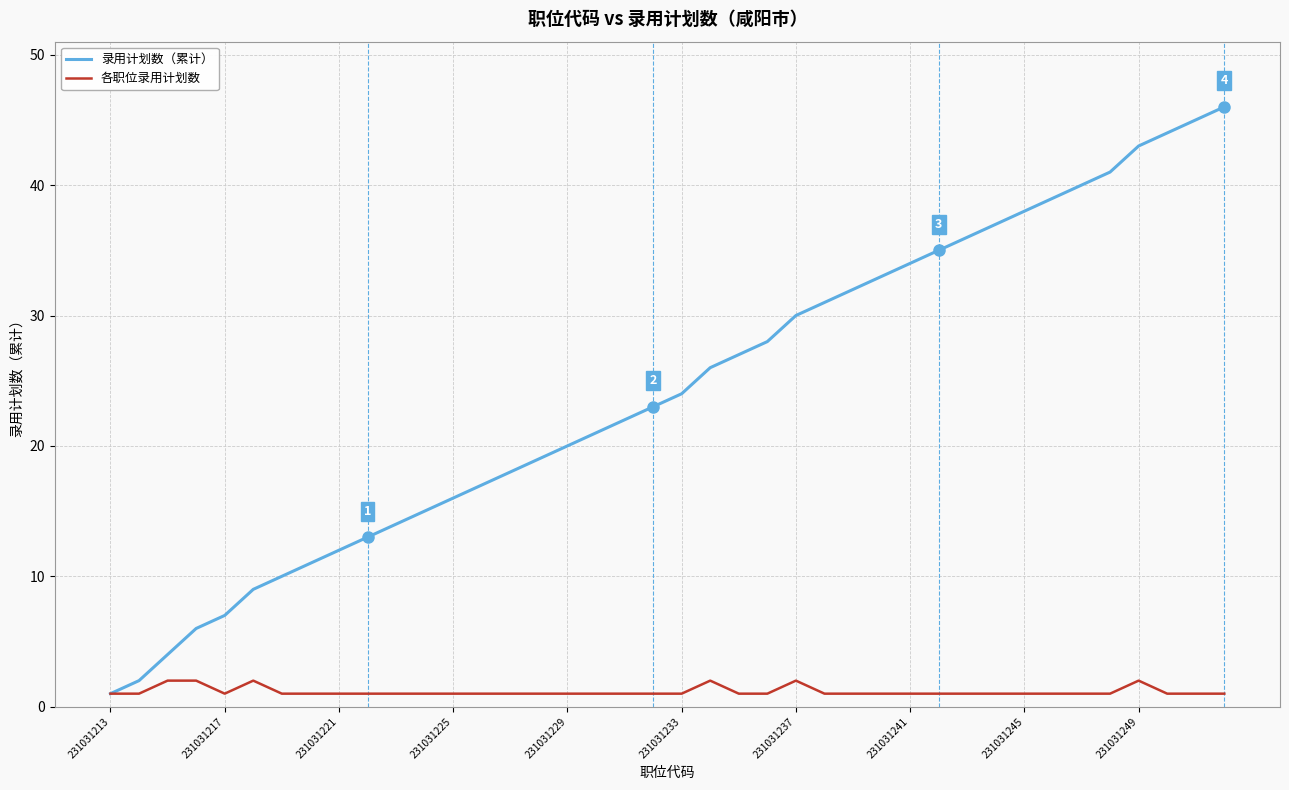

Which series has the widest spread of values?

录用计划数（累计）